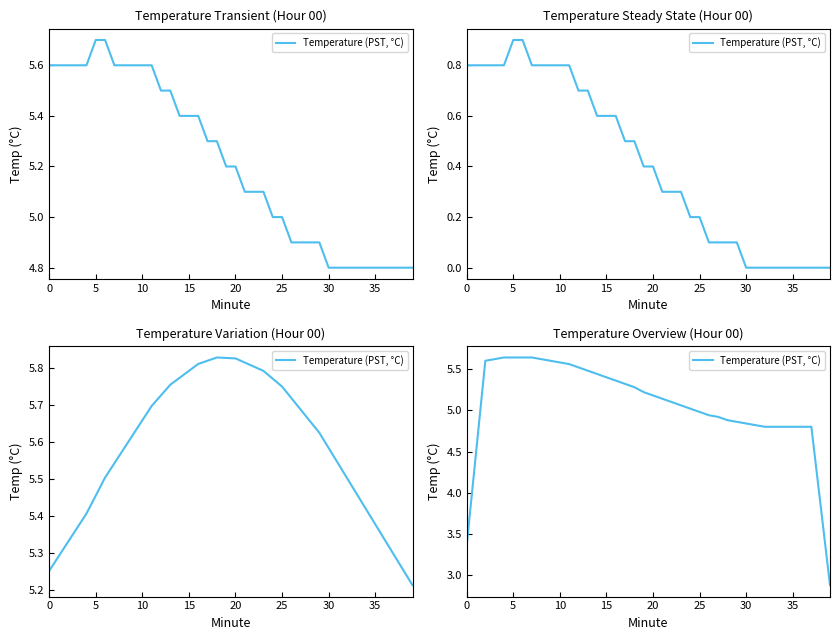

The chart shows a value of 7.9 at 16. True or false?

False